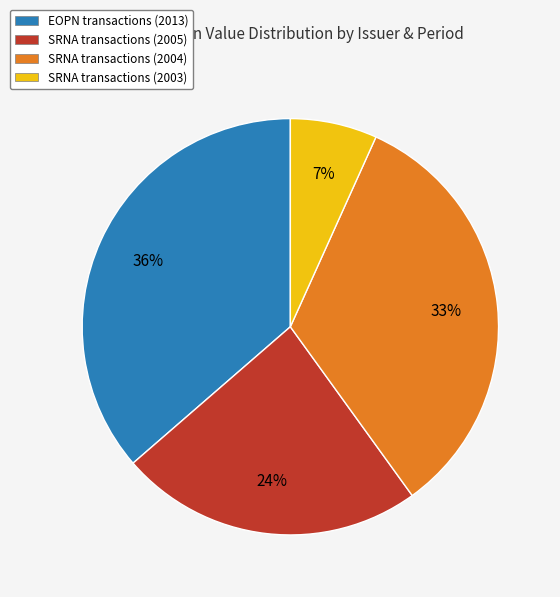

Which slice is the largest?

EOPN transactions (2013)